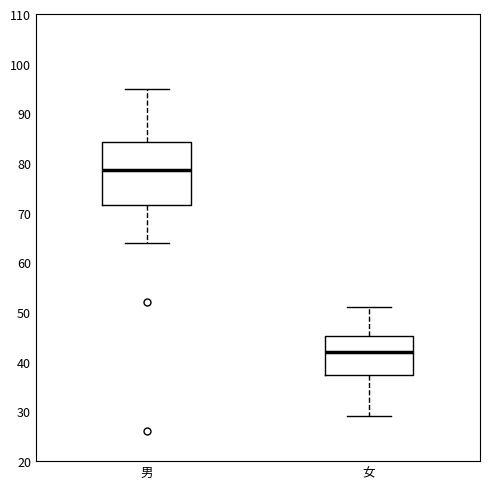

Which box has the highest median line?

男